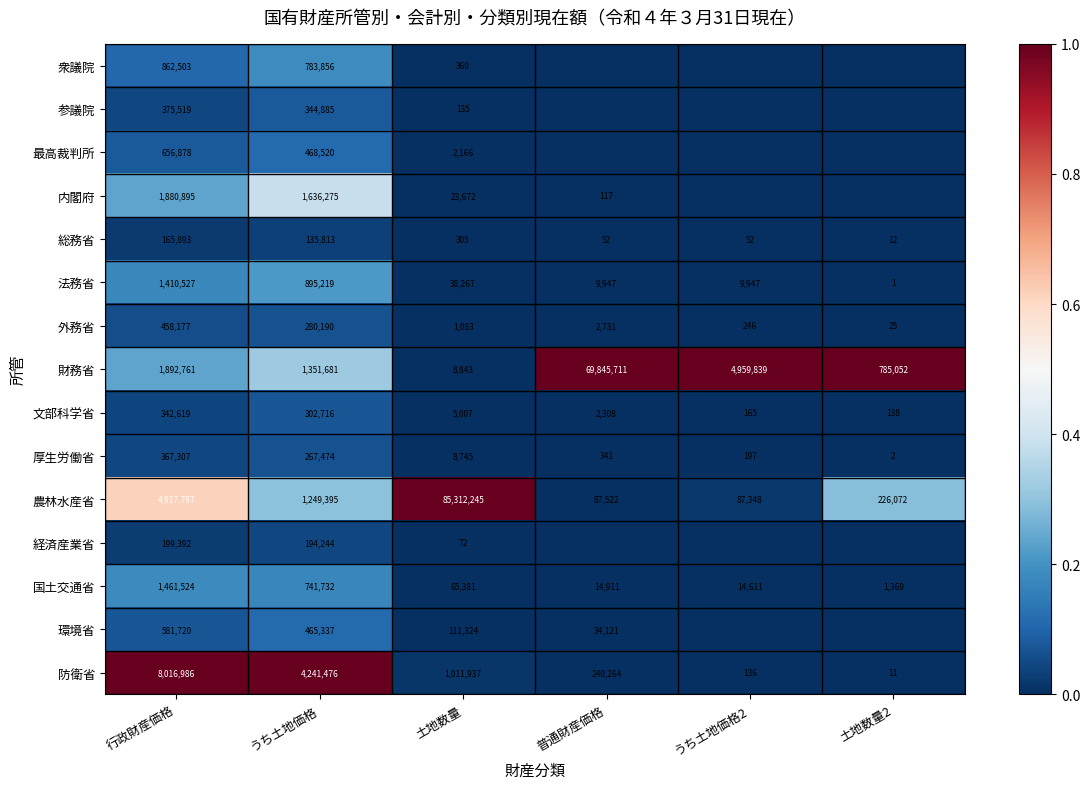

What is the maximum value for 国土交通省?

1461524